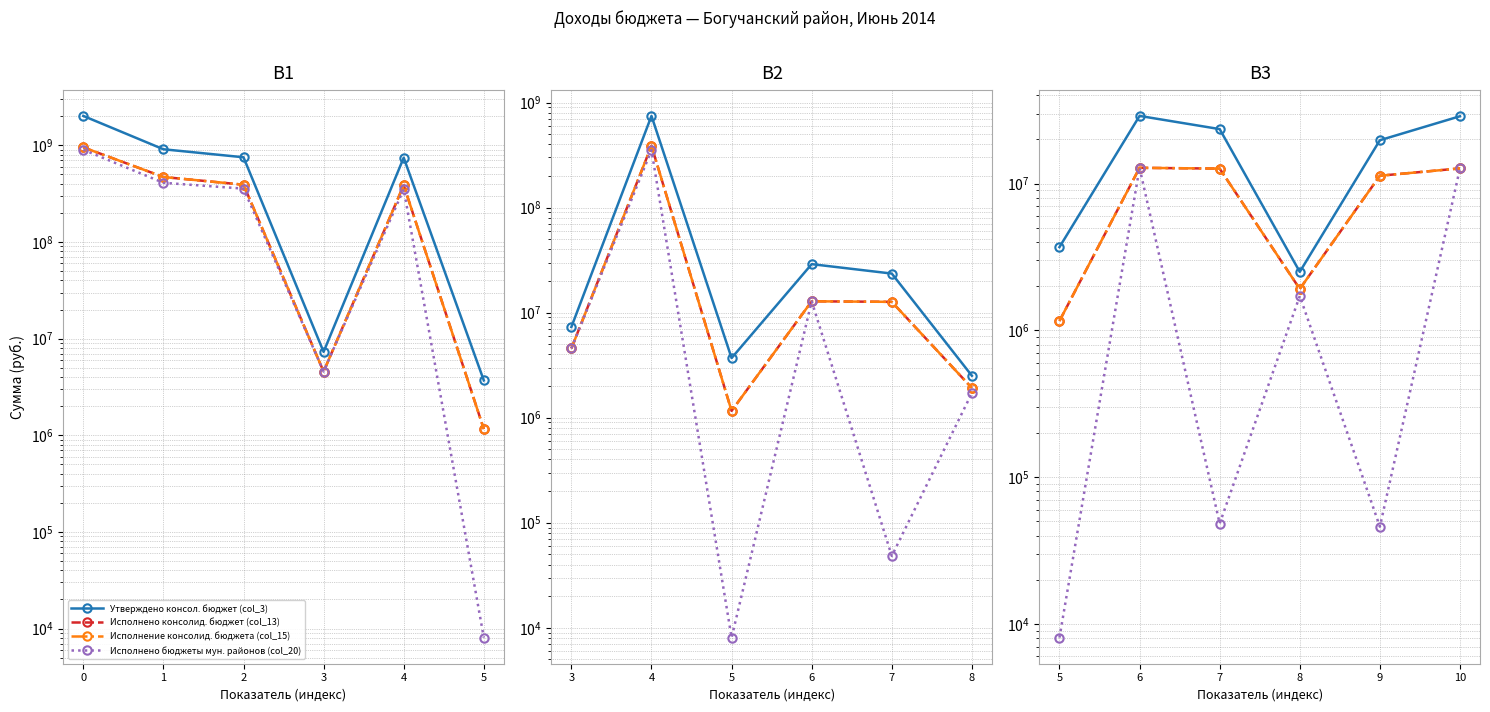

At which label does Исполнено бюджеты мун. районов (col_20) reach its minimum?

5